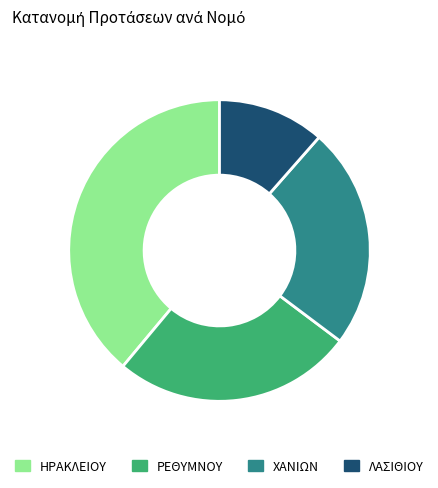

Combined, do ΡΕΘΥΜΝΟΥ and ΧΑΝΙΩΝ account for over 50%?

No